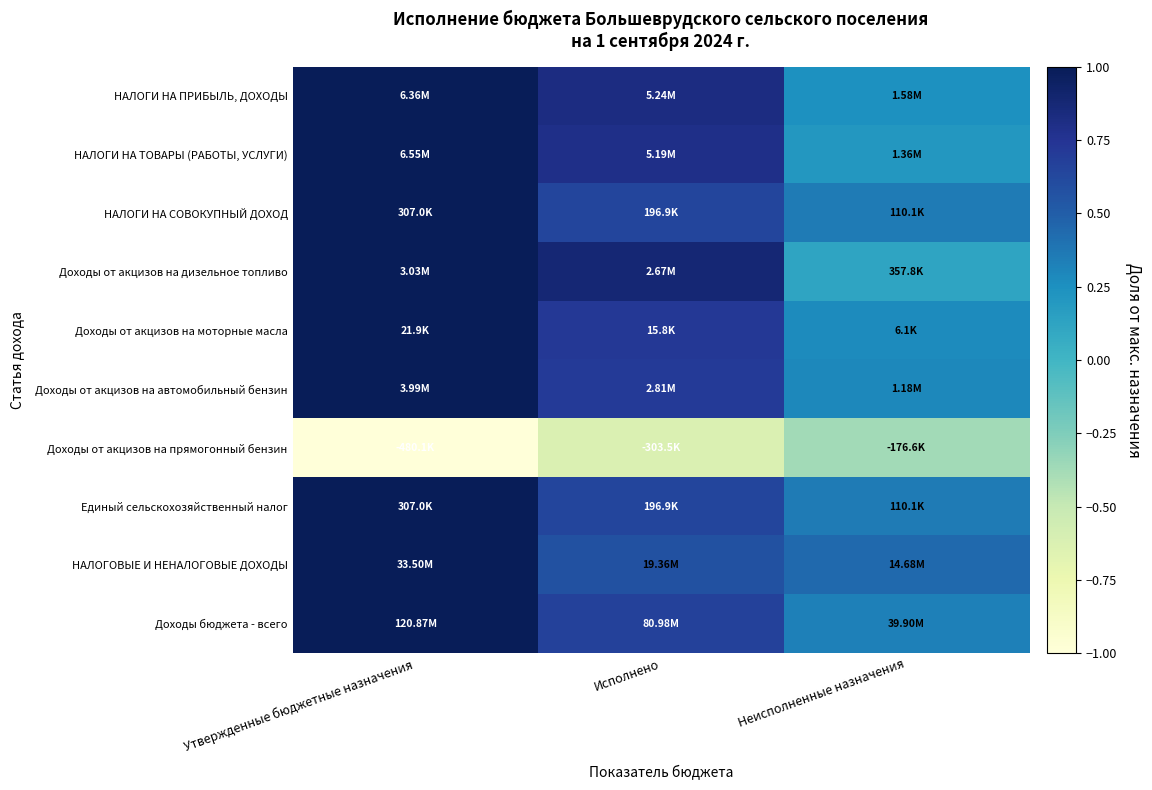

Reading left to right, what are all the values shown in this chart?

НАЛОГИ НА ПРИБЫЛЬ, ДОХОДЫ: Утвержденные бюджетные назначения=1.0	Исполнено=0.8	Неисполненные назначения=0.2
НАЛОГИ НА ТОВАРЫ (РАБОТЫ, УСЛУГИ): Утвержденные бюджетные назначения=1.0	Исполнено=0.8	Неисполненные назначения=0.2
НАЛОГИ НА СОВОКУПНЫЙ ДОХОД: Утвержденные бюджетные назначения=1.0	Исполнено=0.6	Неисполненные назначения=0.4
Доходы от акцизов на дизельное топливо: Утвержденные бюджетные назначения=1.0	Исполнено=0.9	Неисполненные назначения=0.1
Доходы от акцизов на моторные масла: Утвержденные бюджетные назначения=1.0	Исполнено=0.7	Неисполненные назначения=0.3
Доходы от акцизов на автомобильный бензин: Утвержденные бюджетные назначения=1.0	Исполнено=0.7	Неисполненные назначения=0.3
Доходы от акцизов на прямогонный бензин: Утвержденные бюджетные назначения=-1.0	Исполнено=-0.6	Неисполненные назначения=-0.4
Единый сельскохозяйственный налог: Утвержденные бюджетные назначения=1.0	Исполнено=0.6	Неисполненные назначения=0.4
НАЛОГОВЫЕ И НЕНАЛОГОВЫЕ ДОХОДЫ: Утвержденные бюджетные назначения=1.0	Исполнено=0.6	Неисполненные назначения=0.4
Доходы бюджета - всего: Утвержденные бюджетные назначения=1.0	Исполнено=0.7	Неисполненные назначения=0.3